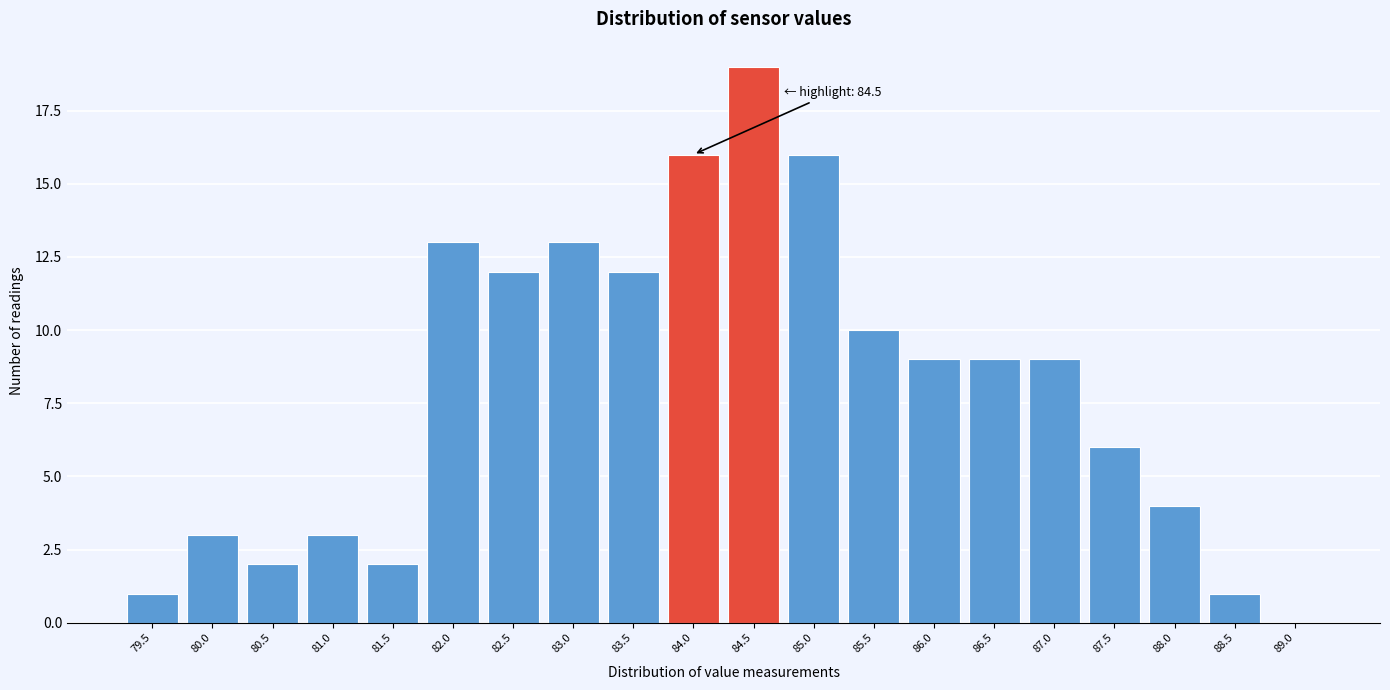

Reading left to right, transcribe all the data shown in this chart.

79.5=1	80.0=3	80.5=2	81.0=3	81.5=2	82.0=13	82.5=12	83.0=13	83.5=12	84.0=16	84.5=19	85.0=16	85.5=10	86.0=9	86.5=9	87.0=9	87.5=6	88.0=4	88.5=1	89.0=0